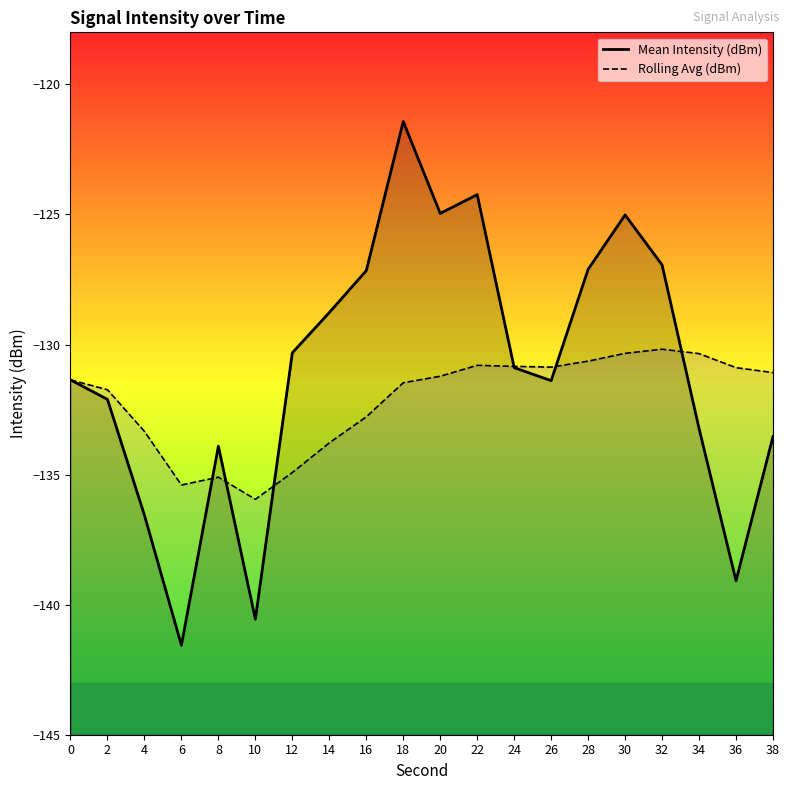

Where is the first local maximum for Mean Intensity (dBm)?

8